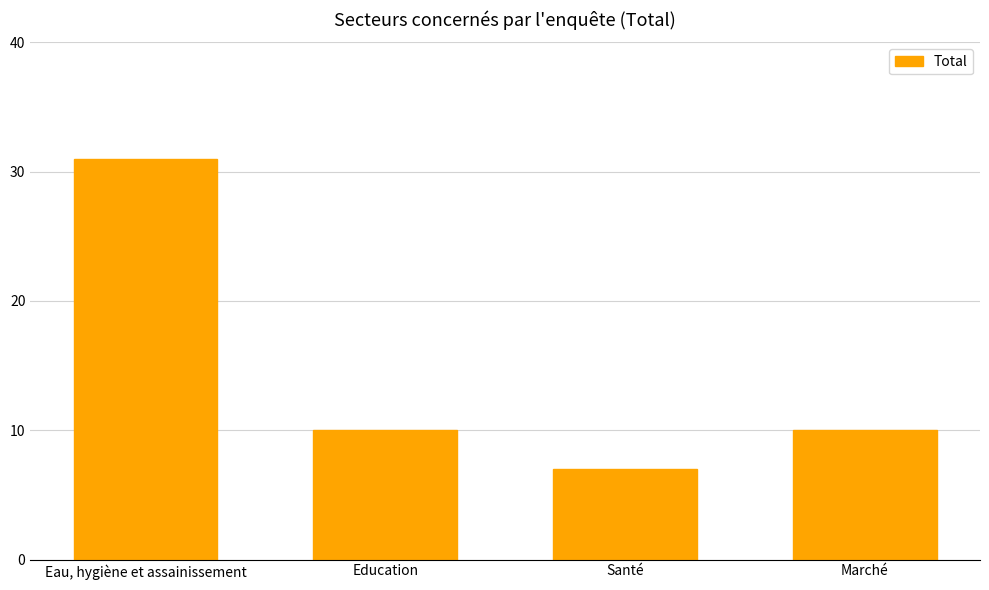

What is the value of the 3rd bar from the left?

7